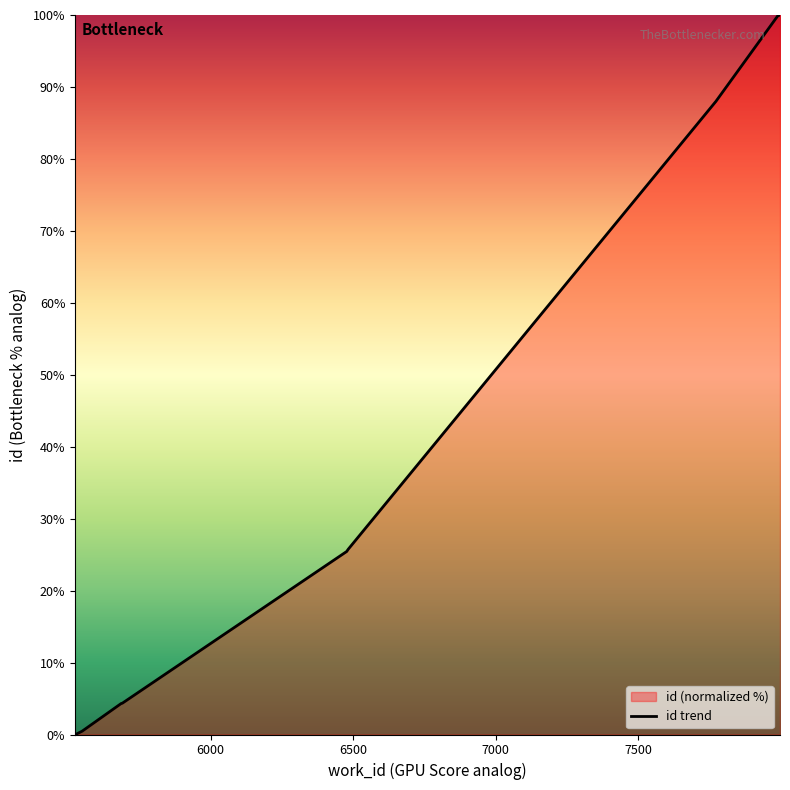

Approximately how many times larger is the value at 5690 compared to 6477?

0.2